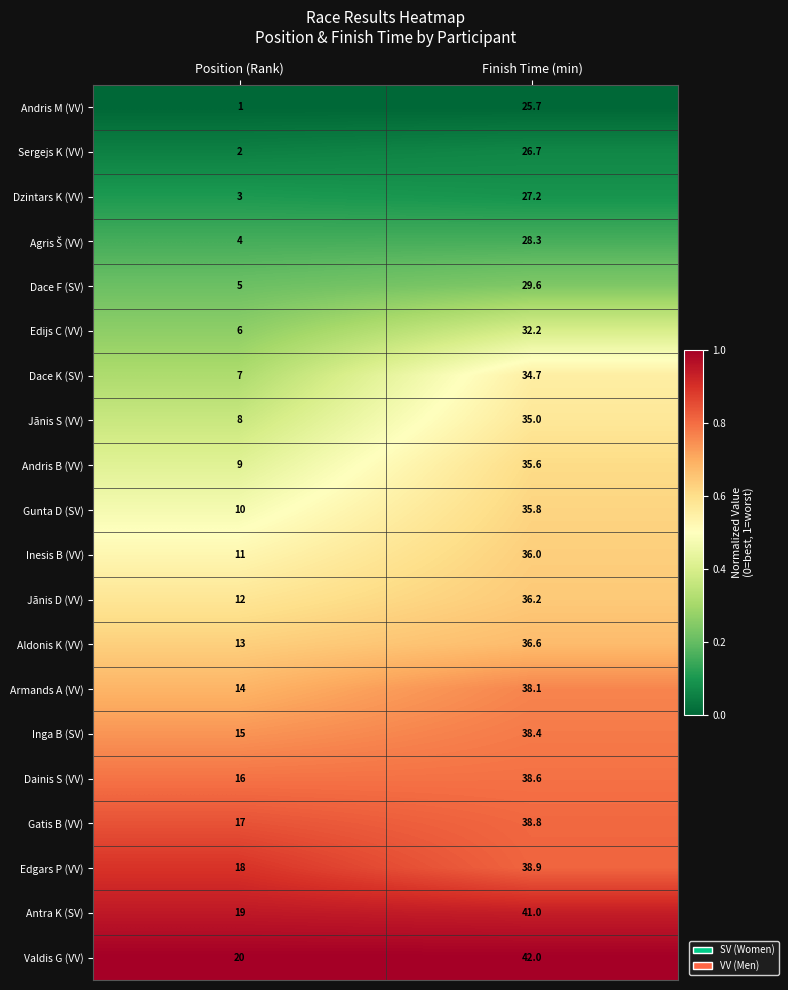

How many series are shown in this chart?

20